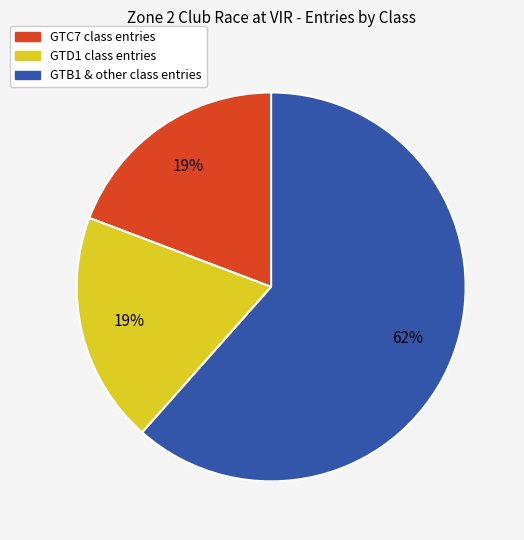

Is there any slice that represents more than half of the pie?

Yes